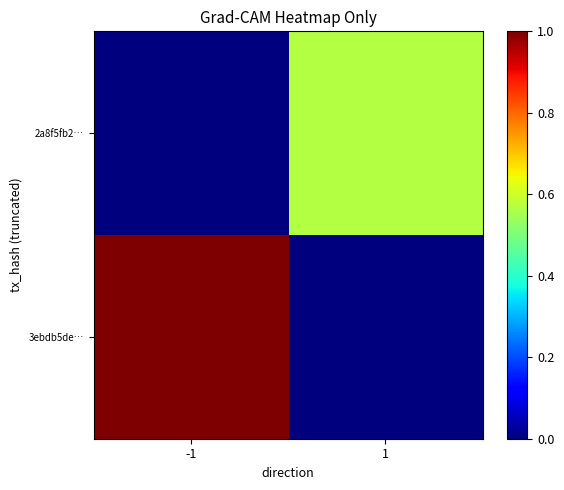

What is the difference between the highest and lowest values at 1?

0.6